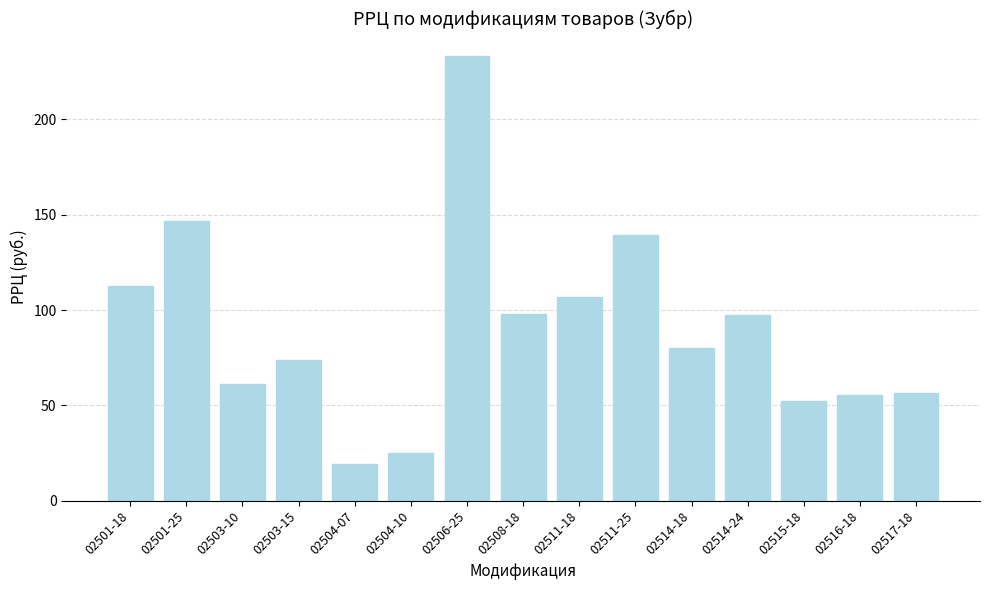

Which label corresponds to the smallest value in the chart?

02504-07